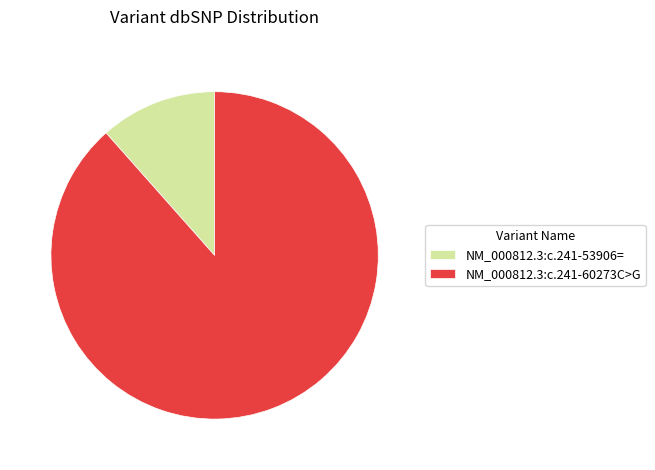

Which has a higher value, NM_000812.3:c.241-53906= or NM_000812.3:c.241-60273C>G?

NM_000812.3:c.241-60273C>G